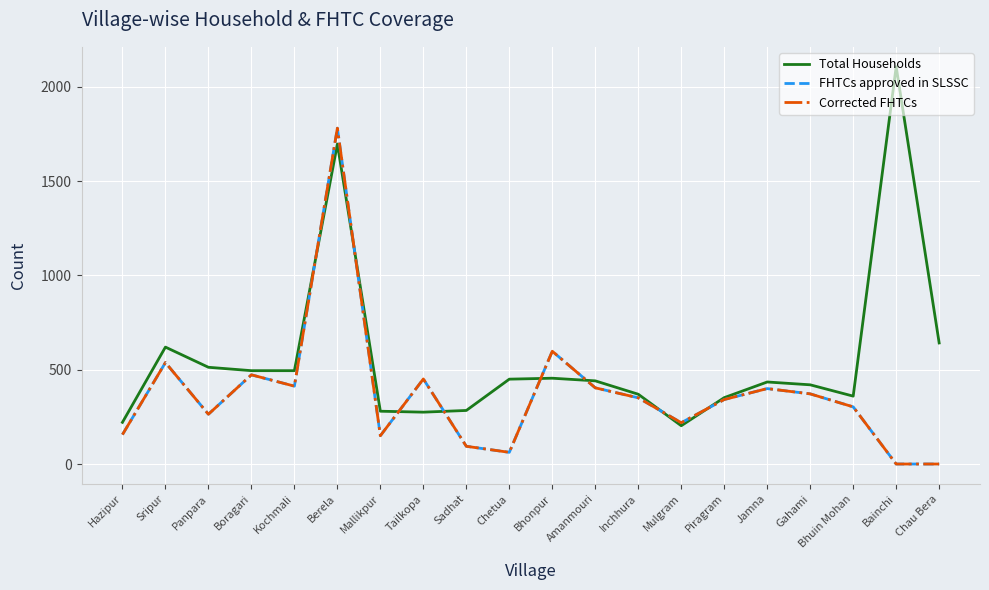

Does the chart have visible grid lines?

Yes